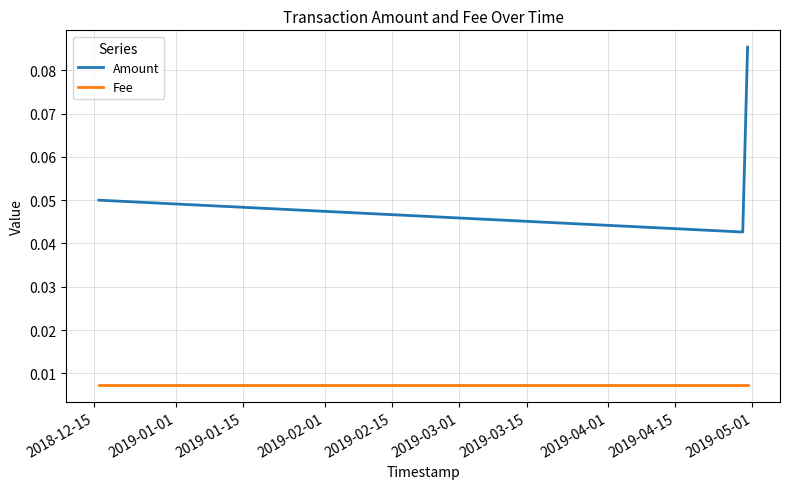

Which series has the largest total across all categories?

Amount